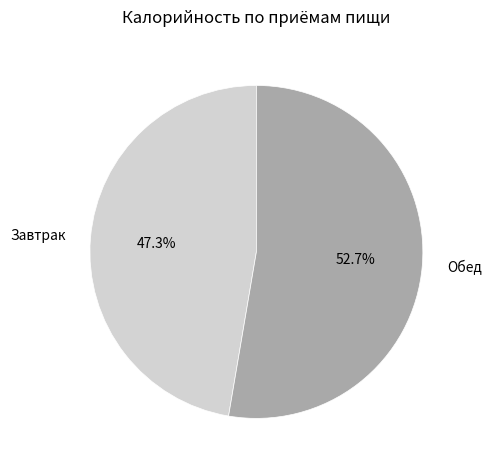

What is the total percentage of Обед and Завтрак?

100.0%